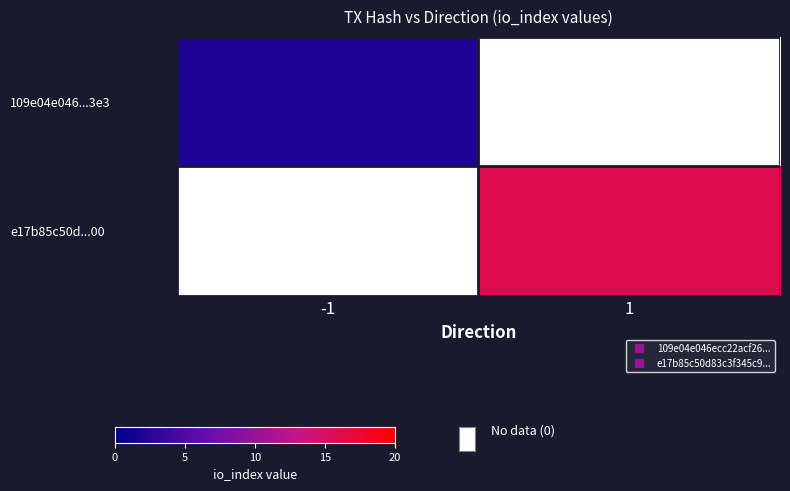

Which series has the largest total across all categories?

e17b85c50d...00